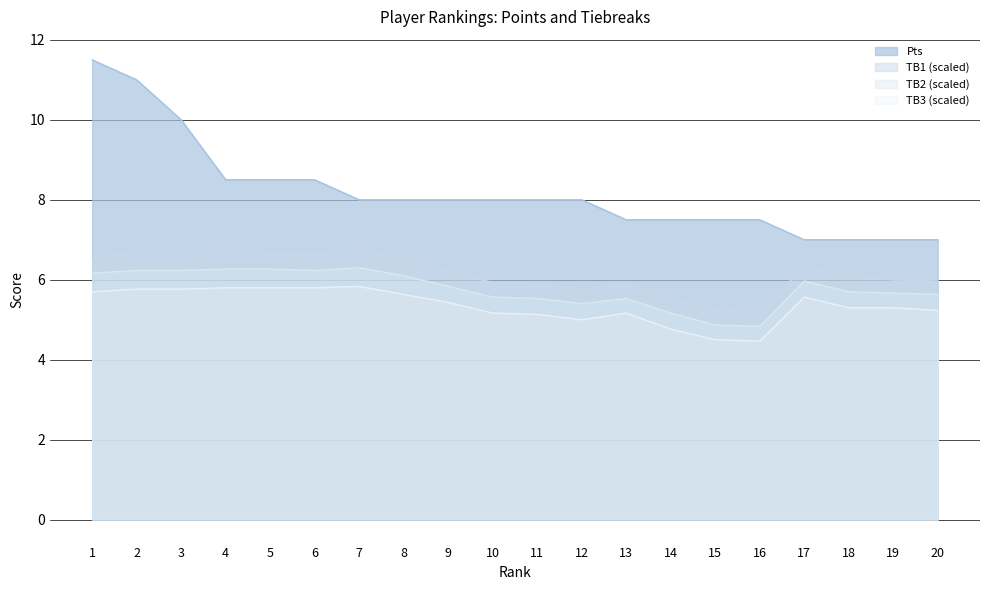

Reading left to right, what are all the values shown in this chart?

Pts: 11.5	11.0	10.0	8.5	8.5	8.5	8.0	8.0	8.0	8.0	8.0	8.0	7.5	7.5	7.5	7.5	7.0	7.0	7.0	7.0
TB1: 6.6	6.7	6.7	6.7	6.7	6.6	6.8	6.5	6.2	5.9	5.9	5.8	5.9	5.5	5.2	5.2	6.3	6.1	6.0	6.0
TB2: 6.2	6.2	6.2	6.3	6.3	6.2	6.3	6.1	5.8	5.6	5.5	5.4	5.5	5.2	4.9	4.8	6.0	5.7	5.7	5.6
TB3: 5.7	5.8	5.8	5.8	5.8	5.8	5.8	5.6	5.4	5.2	5.1	5.0	5.2	4.8	4.5	4.5	5.6	5.3	5.3	5.2